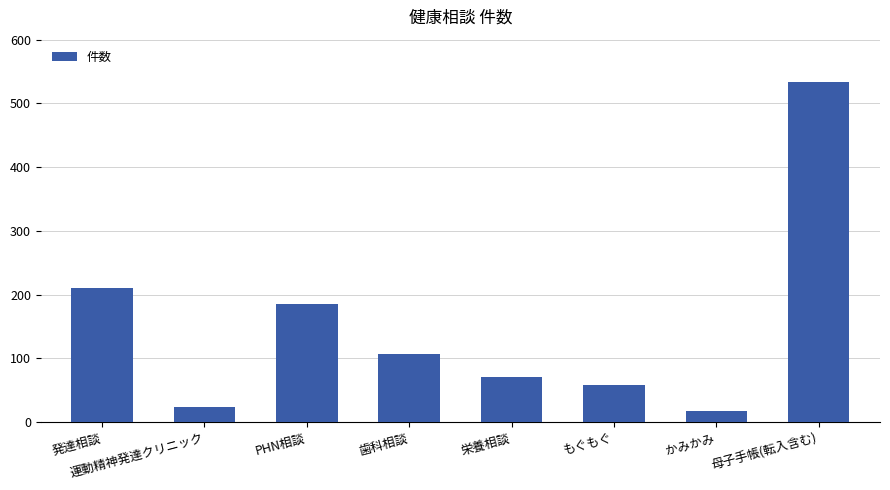

Are the bars horizontal?

No